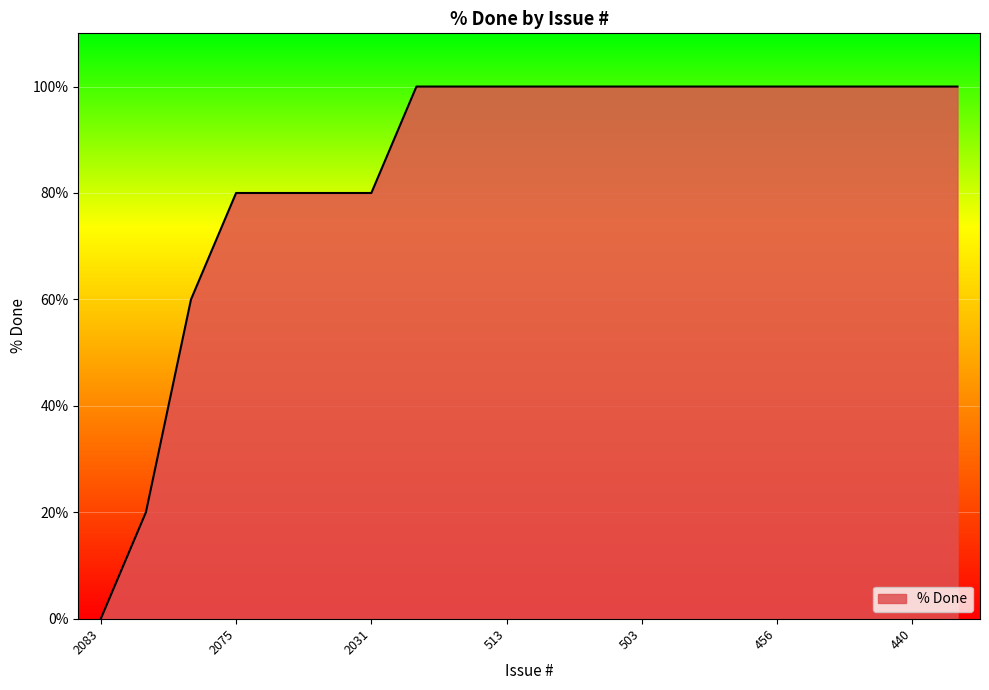

What is the maximum value shown in the chart?

100